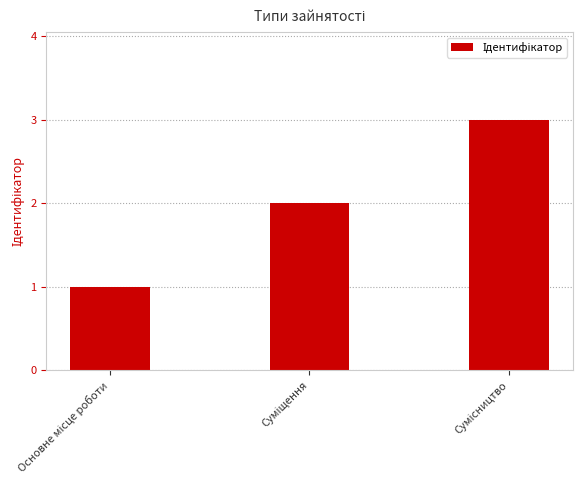

What is the greatest value displayed?

3